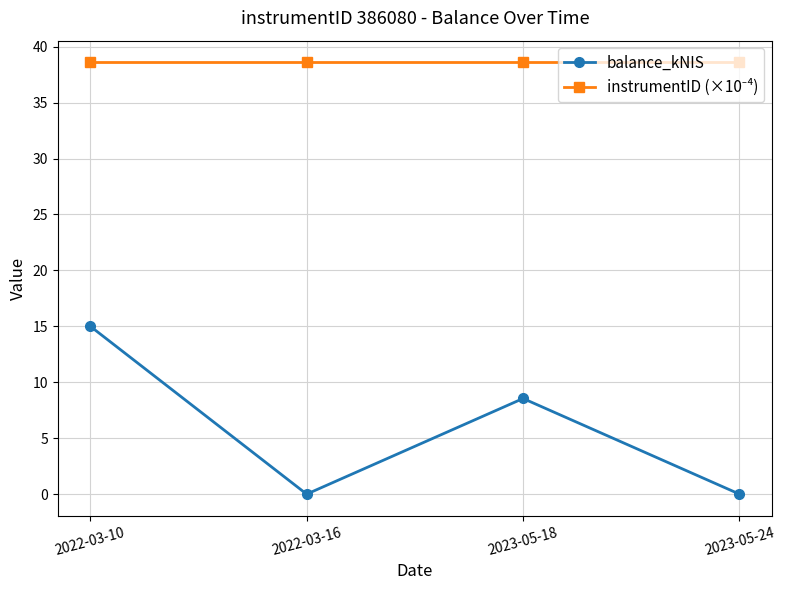

Where is the first local minimum for balance_kNIS?

2022-03-16